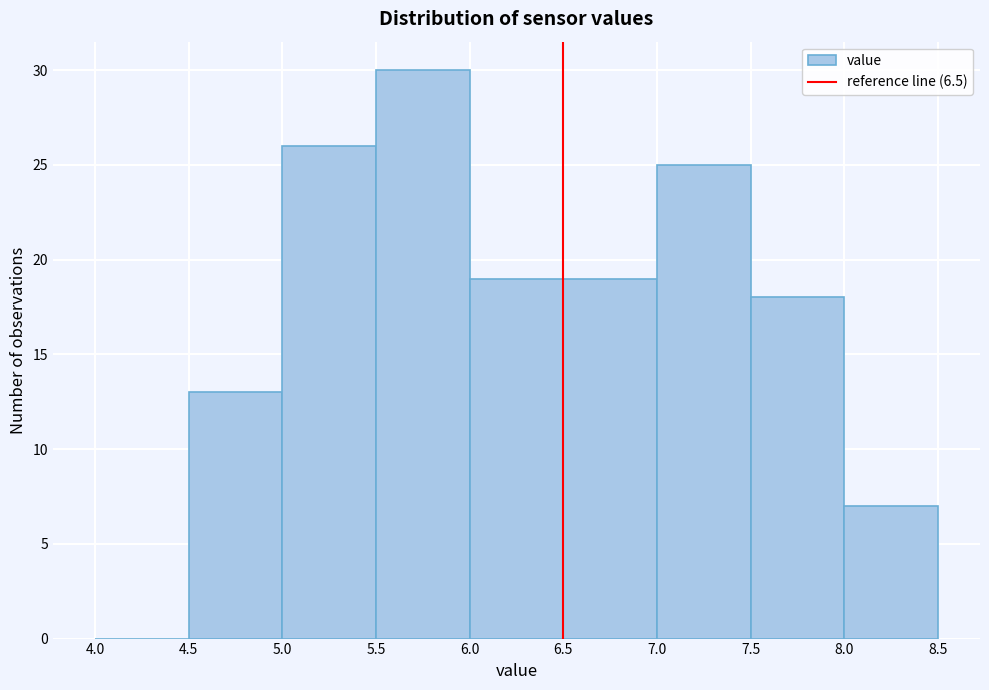

What is the height of the bar covering 4.5 to 5.0 on the x-axis? The values are not printed on the chart, so give them approximately, as read against the axis.

13